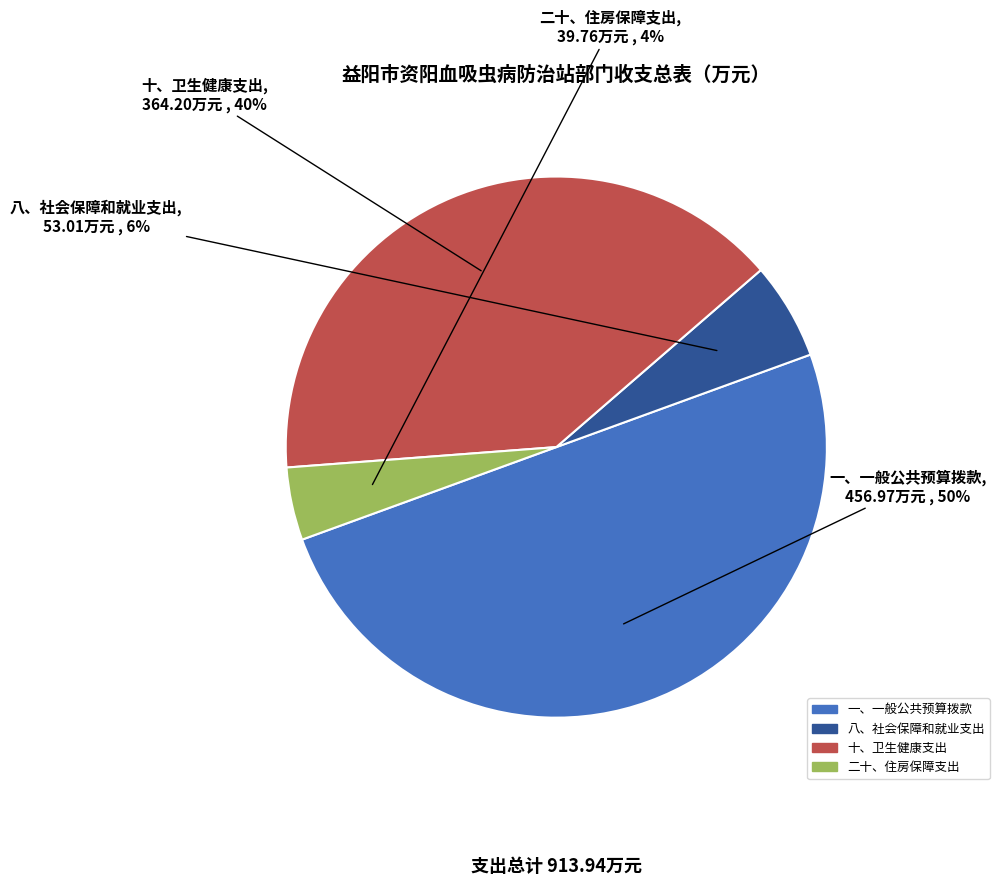

Is it true that 一、一般公共预算拨款 is 50% of the pie?

True